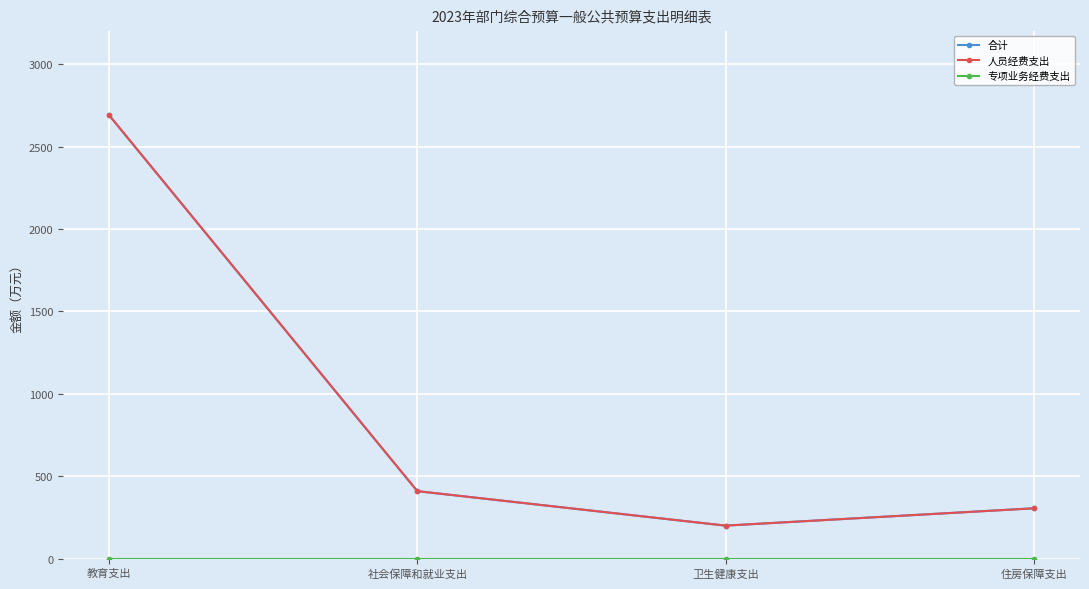

Is this an area chart (filled region under the line)?

No